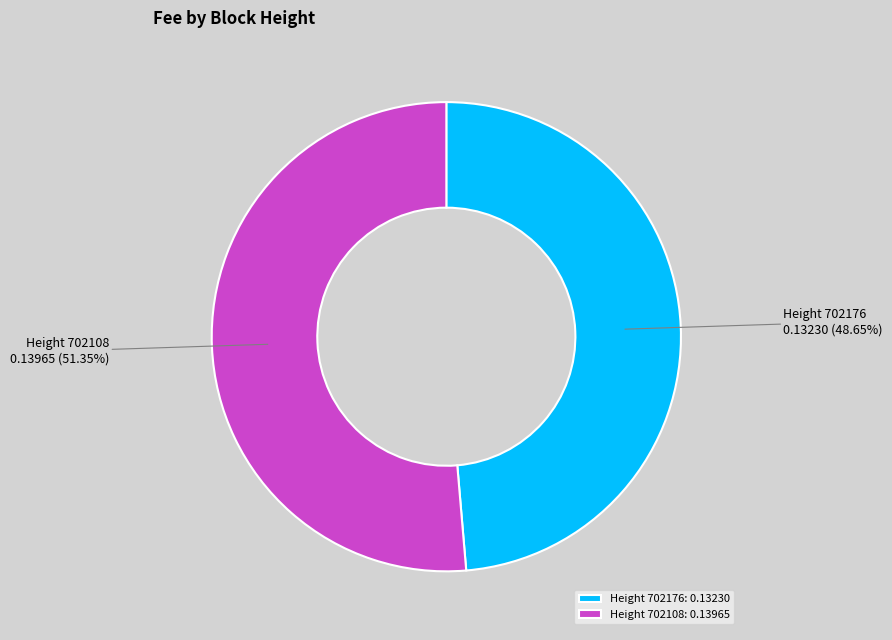

Between Height 702108: 0.13965 and Height 702176: 0.13230, which is larger?

Height 702108: 0.13965